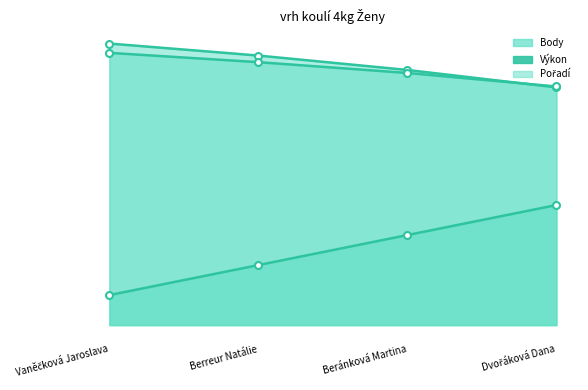

Is the value of Výkon at Dvořáková Dana greater than the value of Pořadí at Dvořáková Dana?

Yes